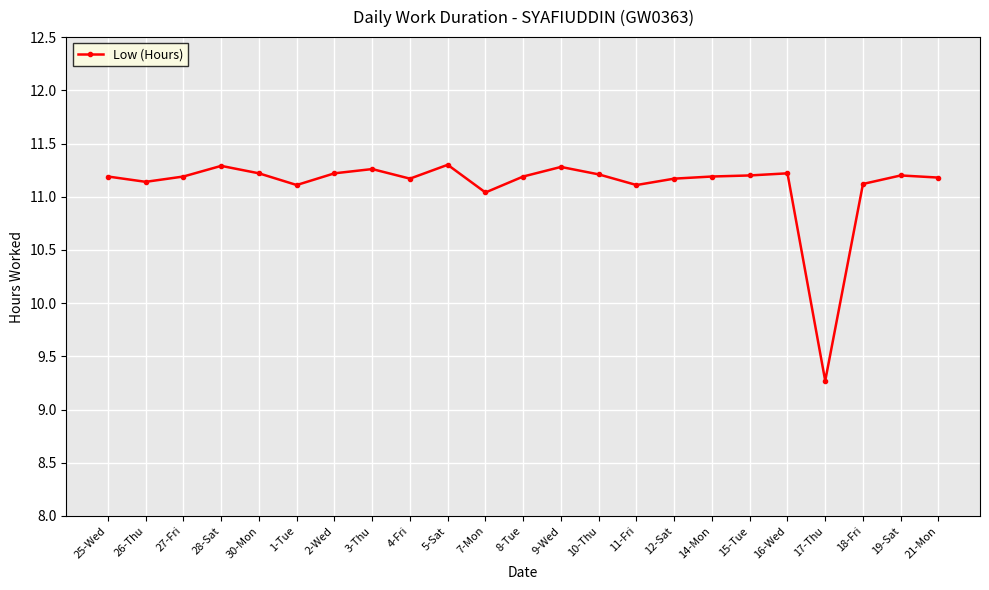

Reading right to left, transcribe all the data shown in this chart.

11.2	11.2	11.1	9.3	11.2	11.2	11.2	11.2	11.1	11.2	11.3	11.2	11.0	11.3	11.2	11.3	11.2	11.1	11.2	11.3	11.2	11.1	11.2